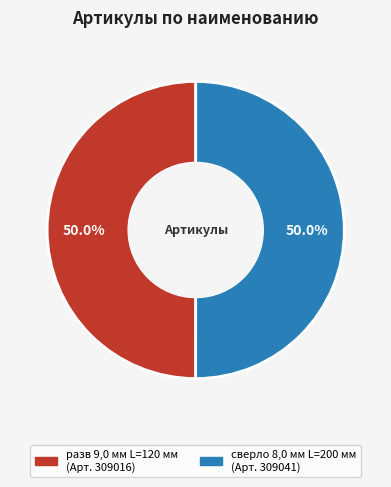

How many slices are in this pie chart?

2